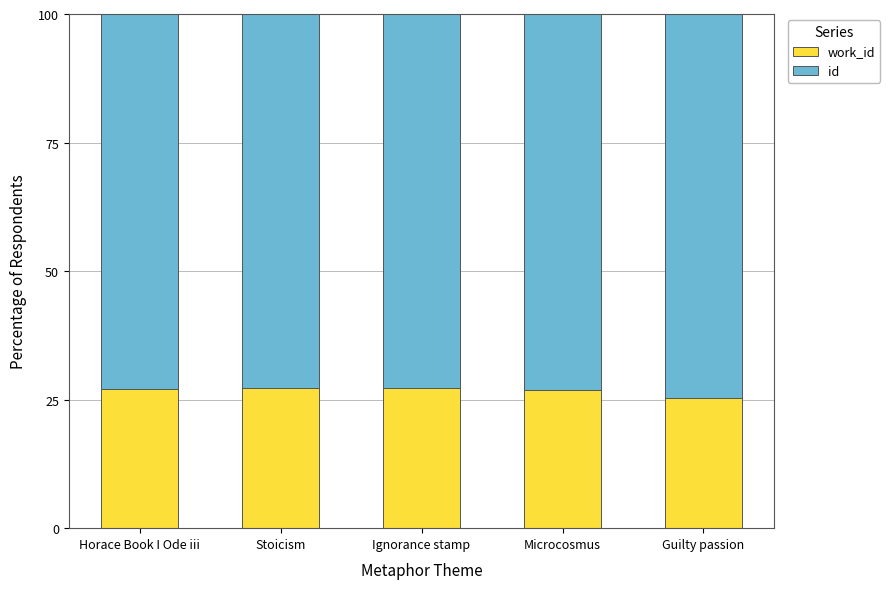

What is the total value across all series at Stoicism?

100.0